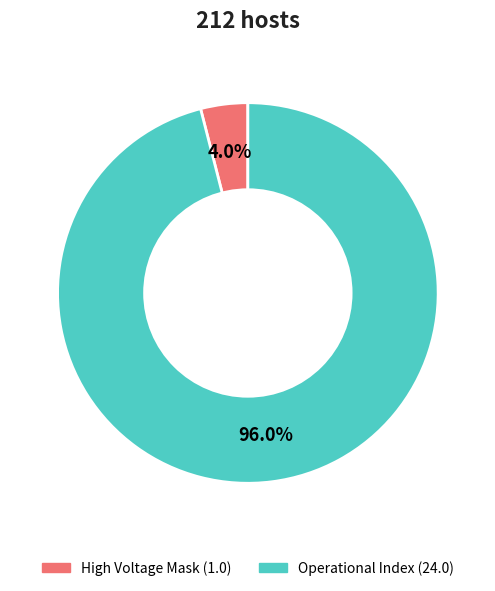

Is there any slice that represents more than half of the pie?

Yes